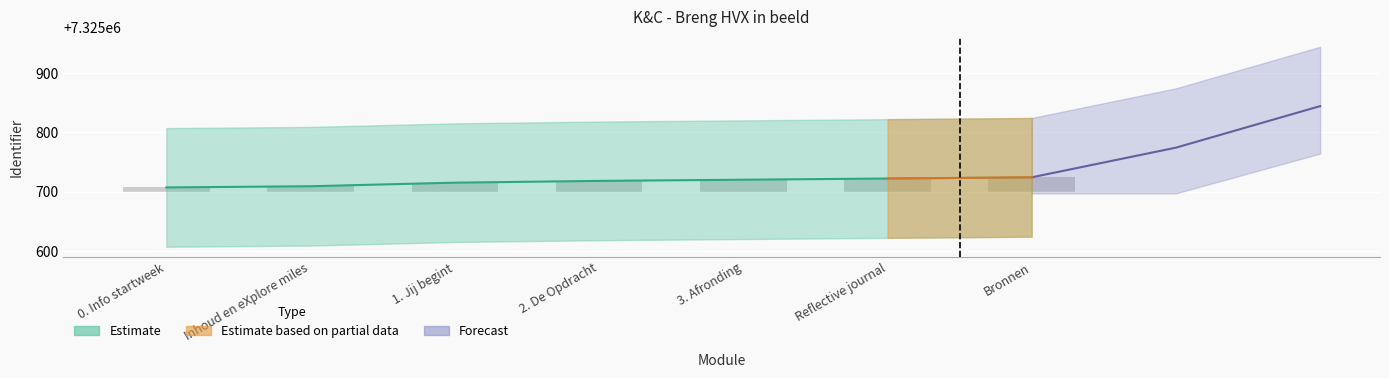

Which category has the lowest value in the Identifier_upper series?

0. Info startweek